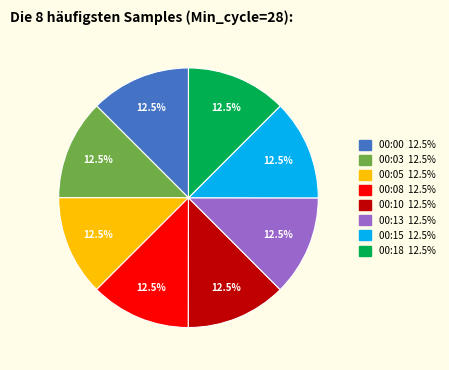

Is there any slice that represents more than half of the pie?

No